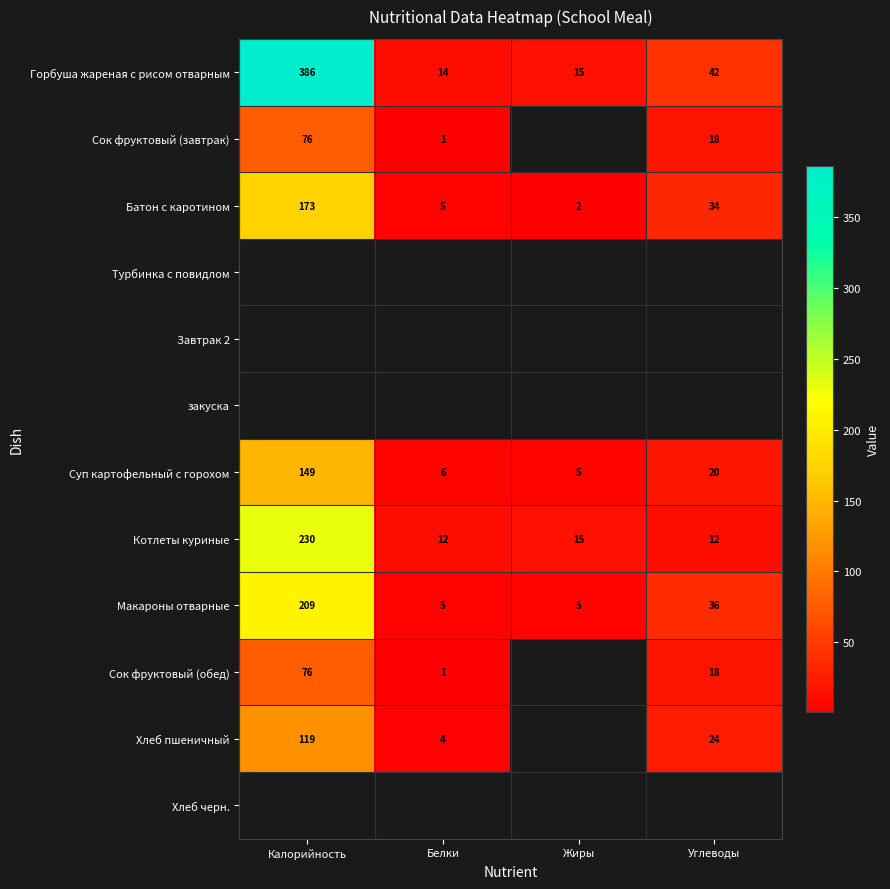

The value of Суп картофельный с горохом at Углеводы is 29.2. True or false?

False